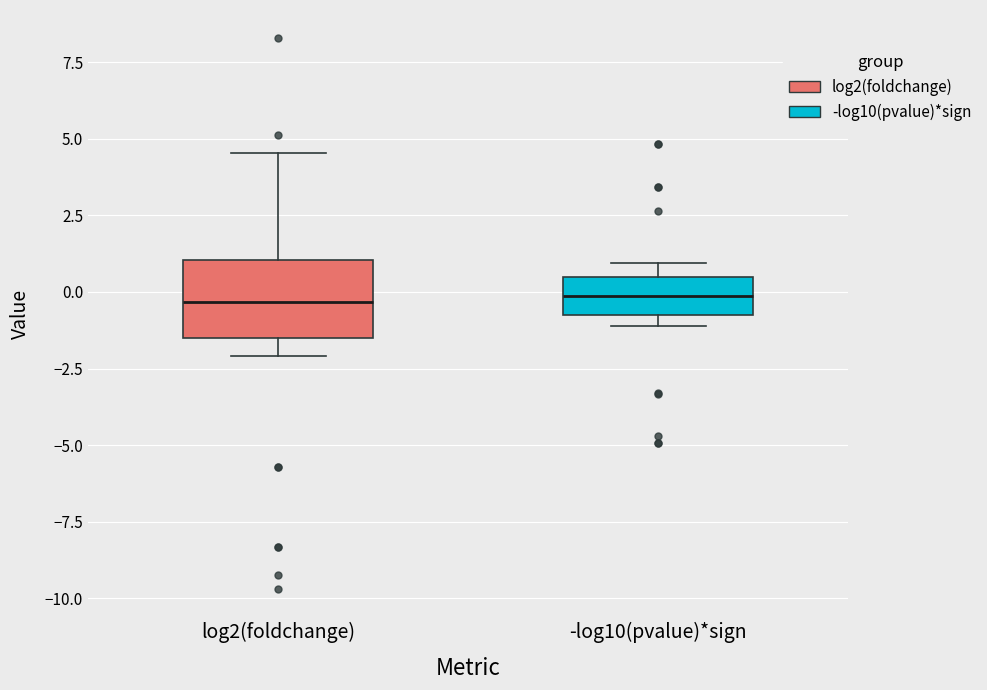

Reading left to right, read every box against the y-axis: the position of its median line, the range the box covers, and the ends of its whiskers. The values are not printed on the chart, so give them approximately, as read against the axis.

log2(foldchange): median -0.5, box -1.5 to 1.0, whiskers -2.0 to 4.5
-log10(pvalue)*sign: median 0.0, box -0.5 to 0.5, whiskers -1.0 to 1.0